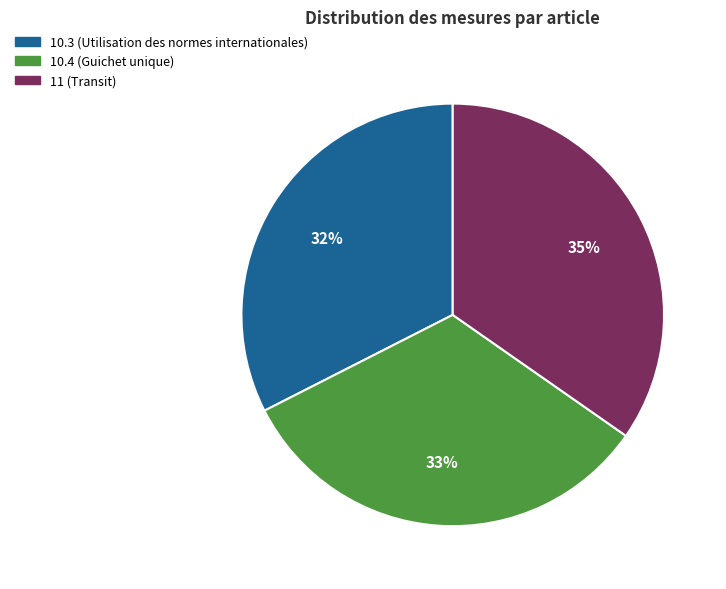

True or false: 10.4 (Guichet unique) accounts for 33% of the total.

True